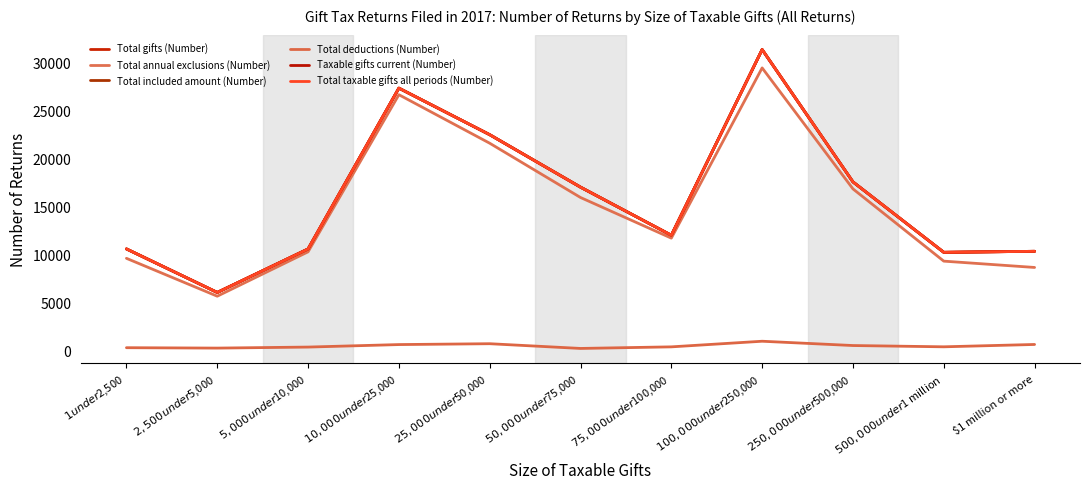

How many lines are shown in the chart?

6